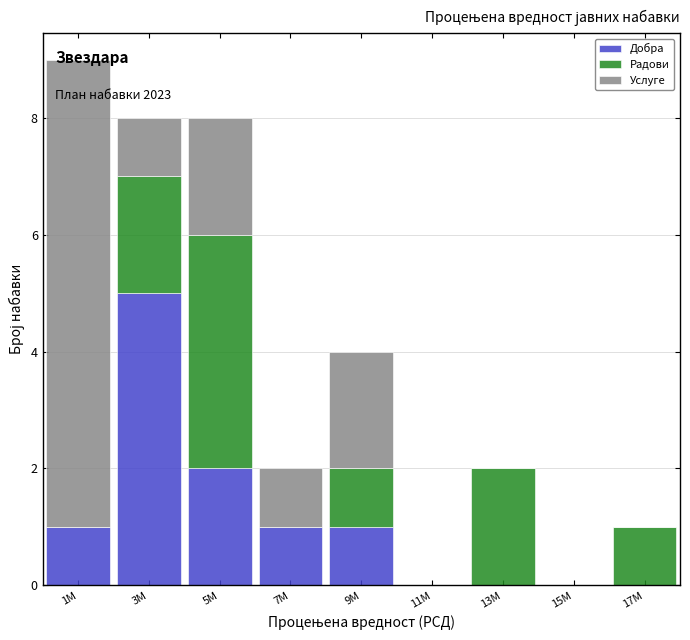

At which category is the sum across all series the highest?

1M